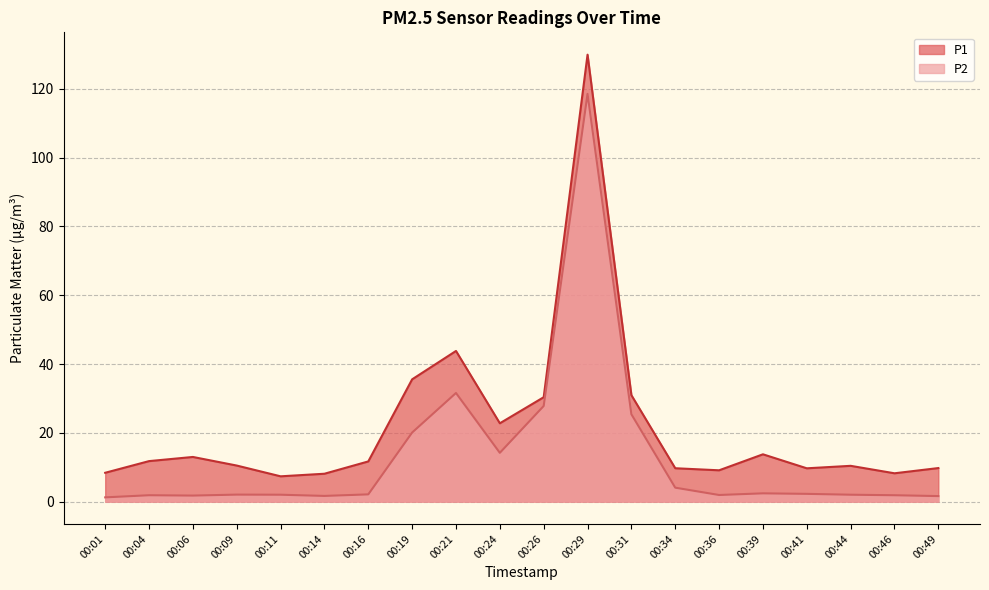

Reading left to right, extract all data points from this chart.

P1: 8.4	11.8	13.0	10.5	7.3	8.1	11.7	35.5	43.8	22.8	30.4	129.9	30.9	9.7	9.1	13.8	9.7	10.4	8.2	9.8
P2: 1.2	1.9	1.8	2.0	2.0	1.6	2.1	20.1	31.6	14.2	27.8	118.5	25.4	4.0	1.9	2.4	2.2	2.0	1.9	1.6